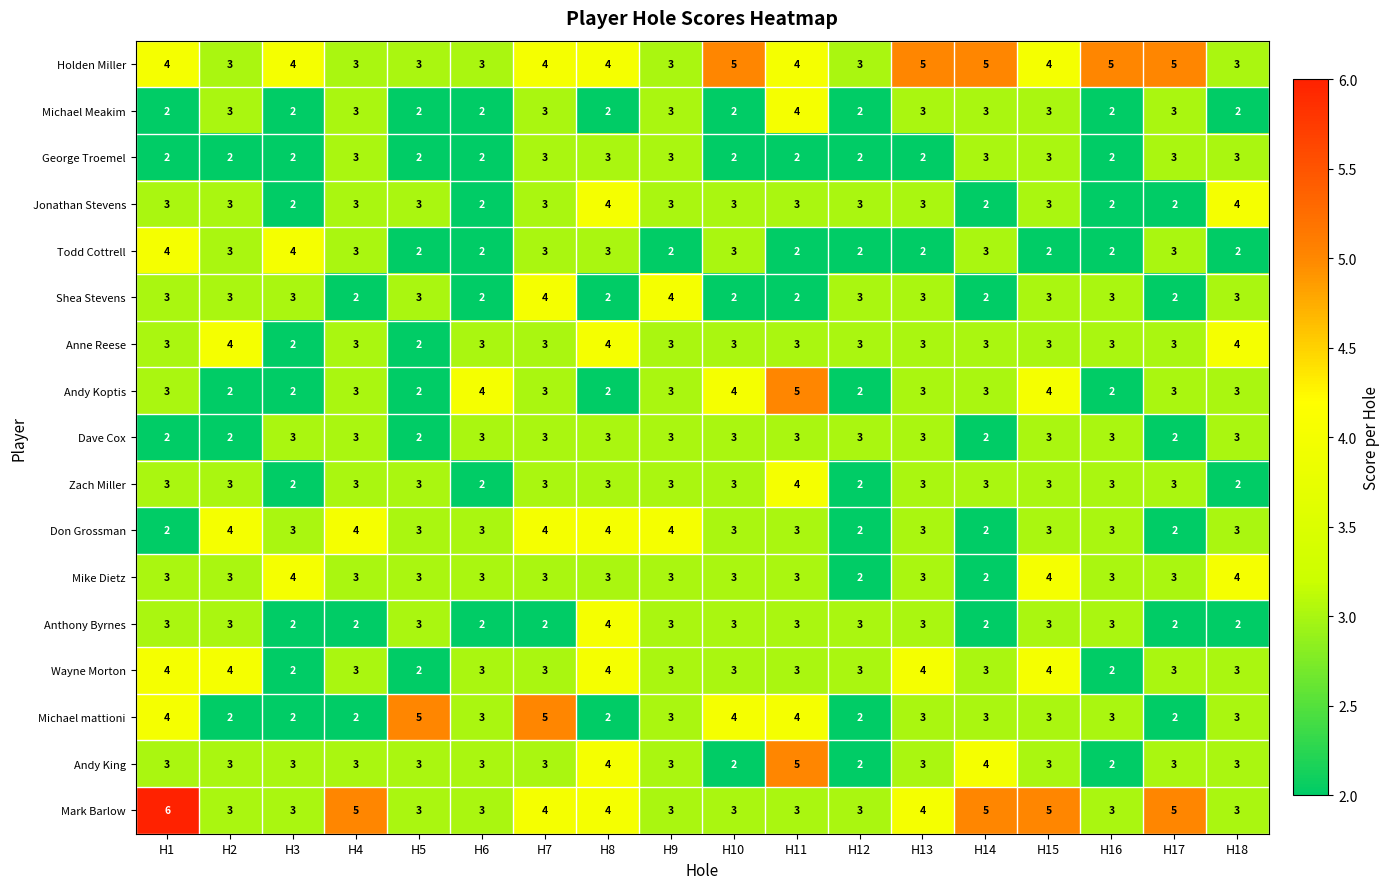

Count the Andy King values in the range 3 to 4.

14